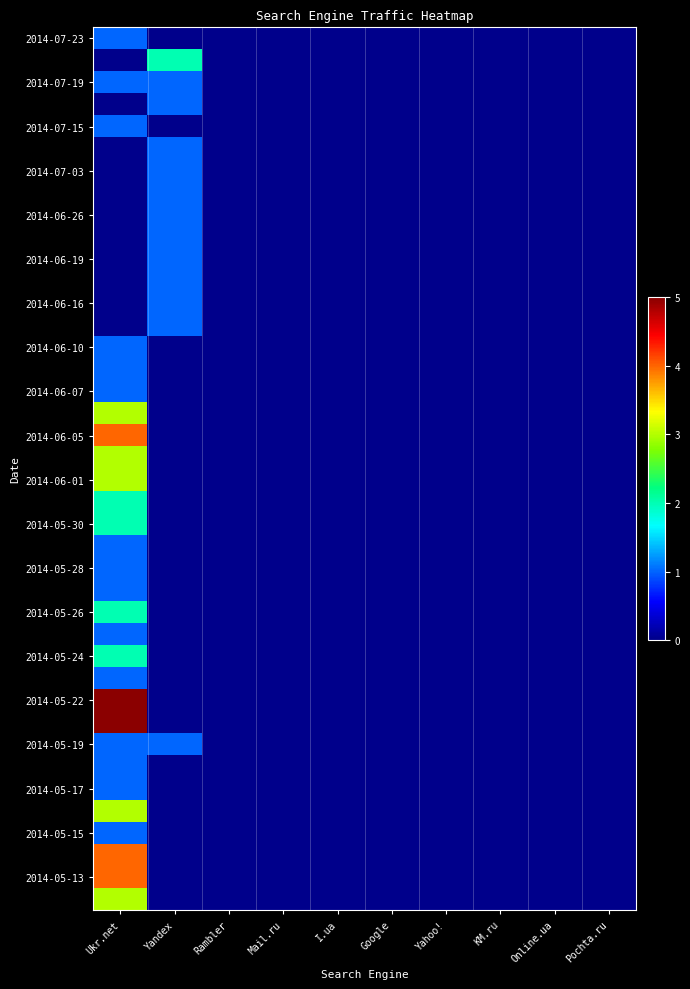

How many categories are shown in the chart?

10